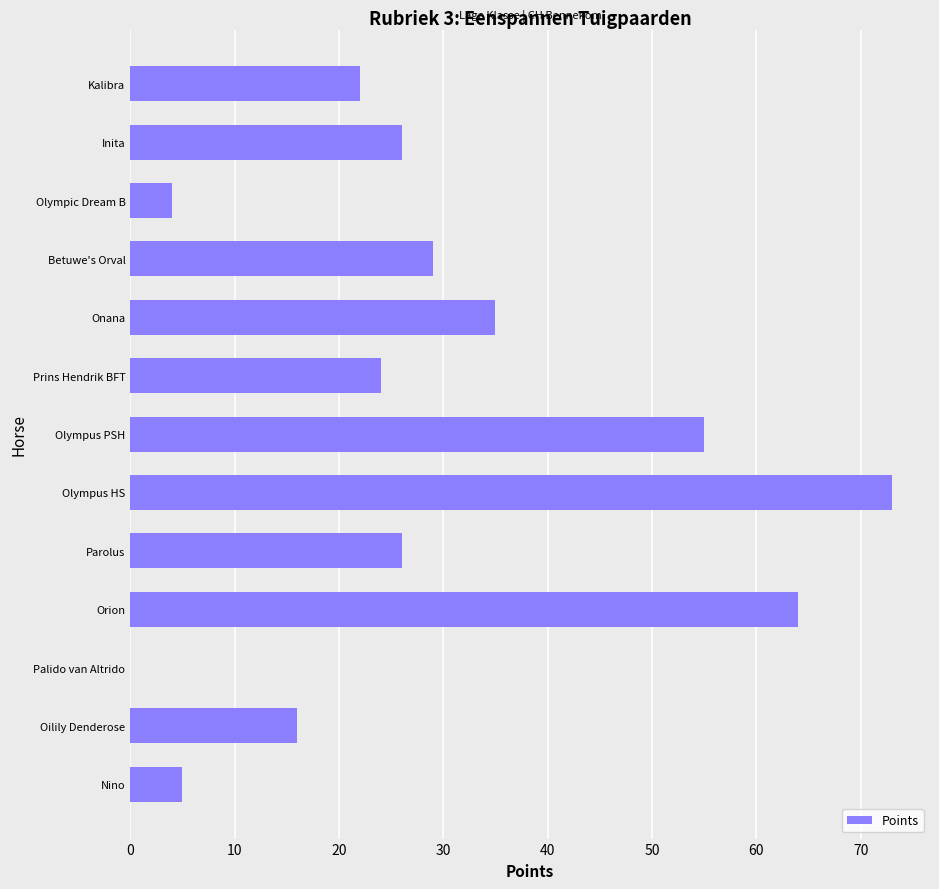

What is the maximum value shown in the chart?

73